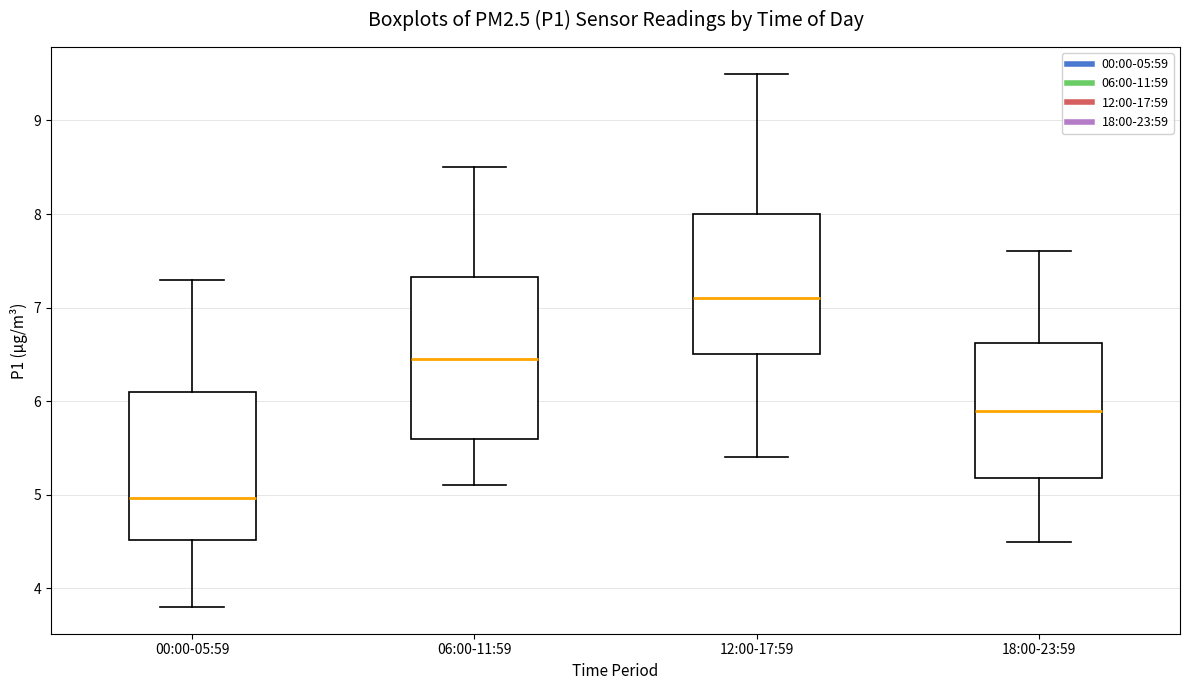

Which box's median line is the lowest?

00:00-05:59